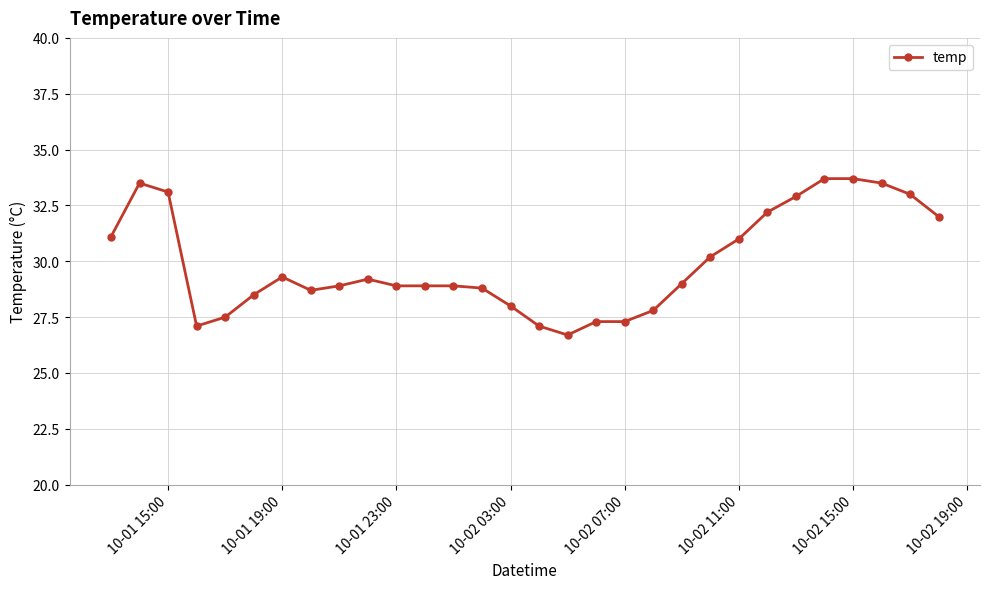

What is the minimum value shown in the chart?

26.7